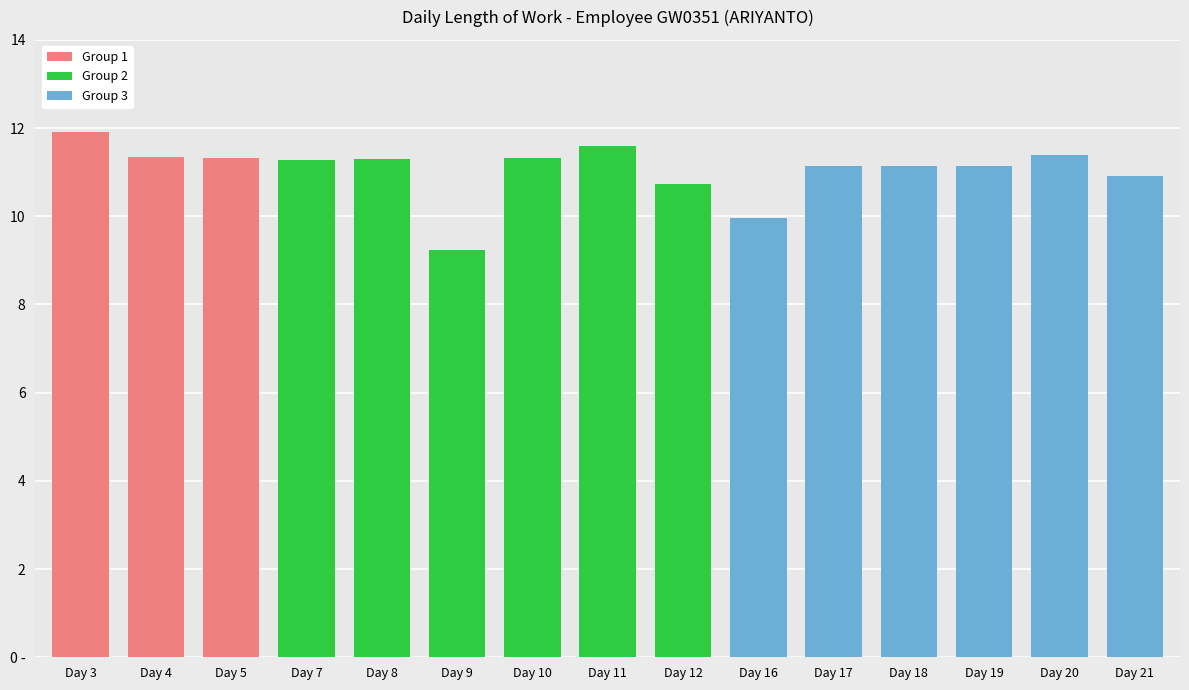

Reading left to right, what are all the values shown in this chart?

11.9	11.3	11.3	11.3	11.3	9.2	11.3	11.6	10.7	10.0	11.1	11.2	11.1	11.4	10.9